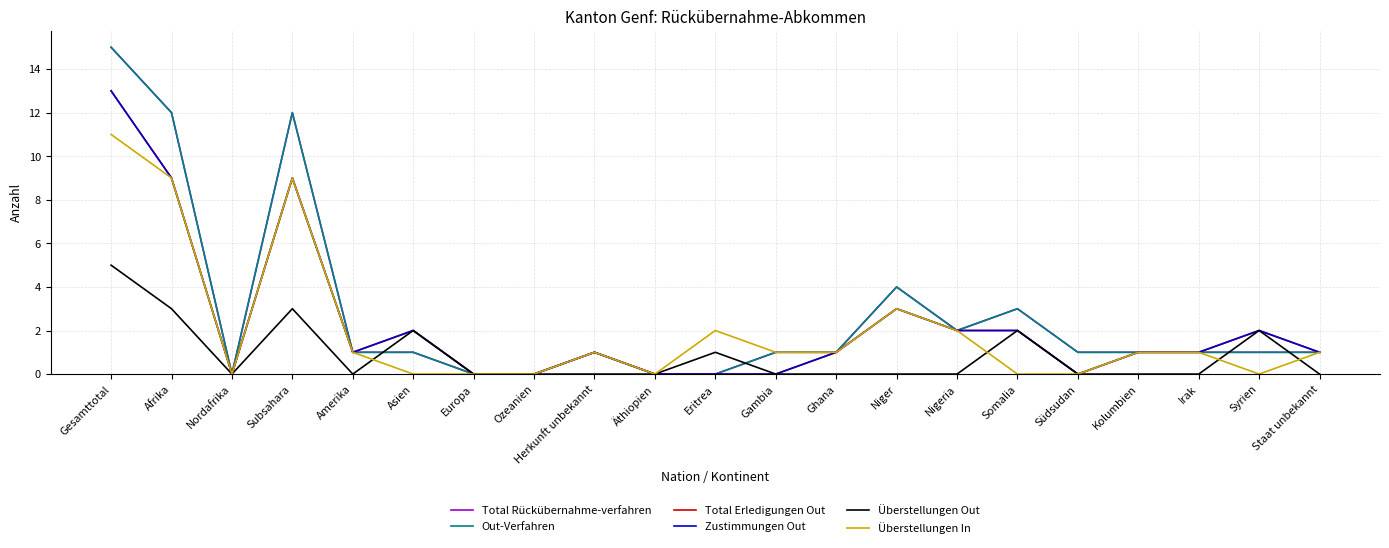

True or false: Total Rückübernahme-verfahren and Überstellungen In intersect in this chart.

False